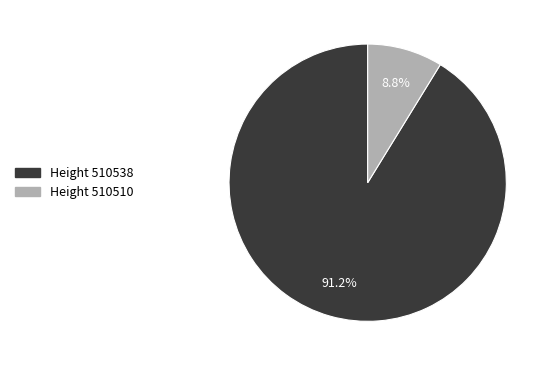

Is there any slice that represents more than half of the pie?

Yes